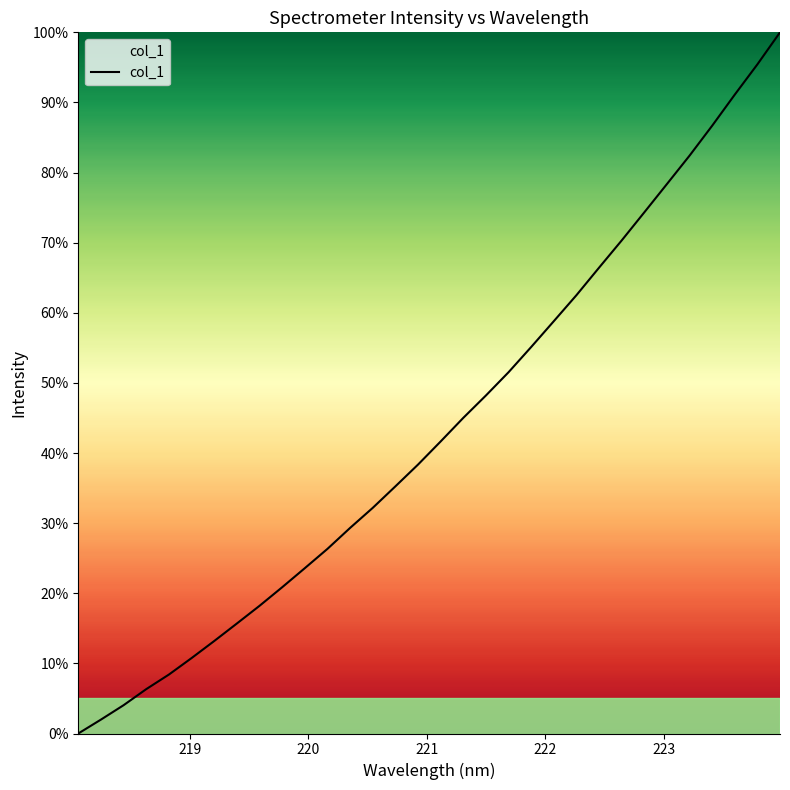

How many distinct data groups are displayed?

1